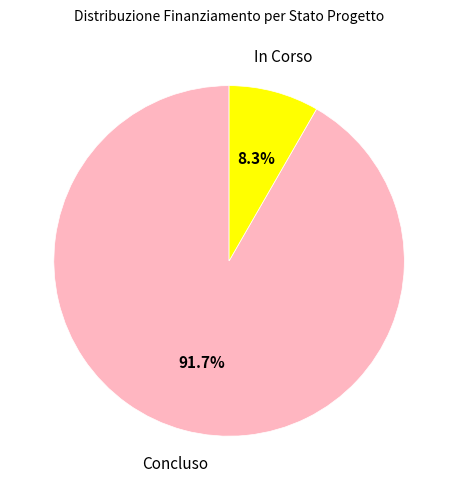

Is there any slice that represents more than half of the pie?

Yes